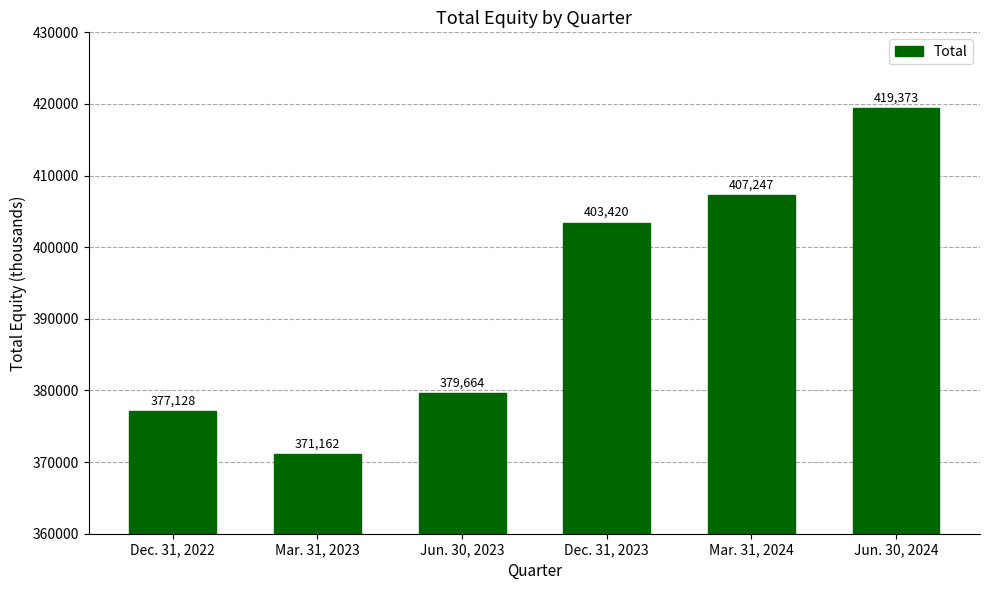

Which category has the lowest value across all series?

Mar. 31, 2023